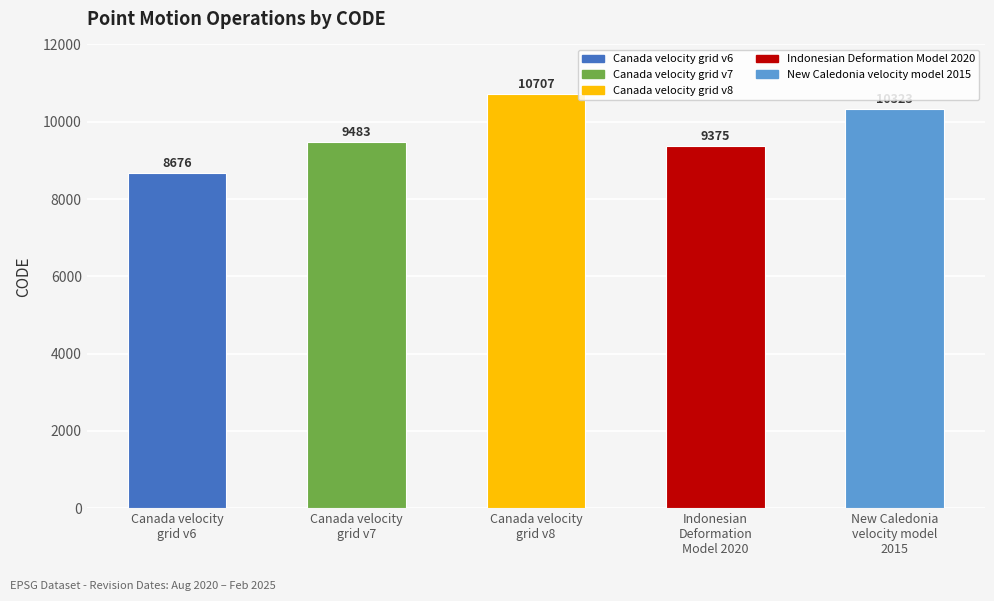

How many bars are there in total?

5